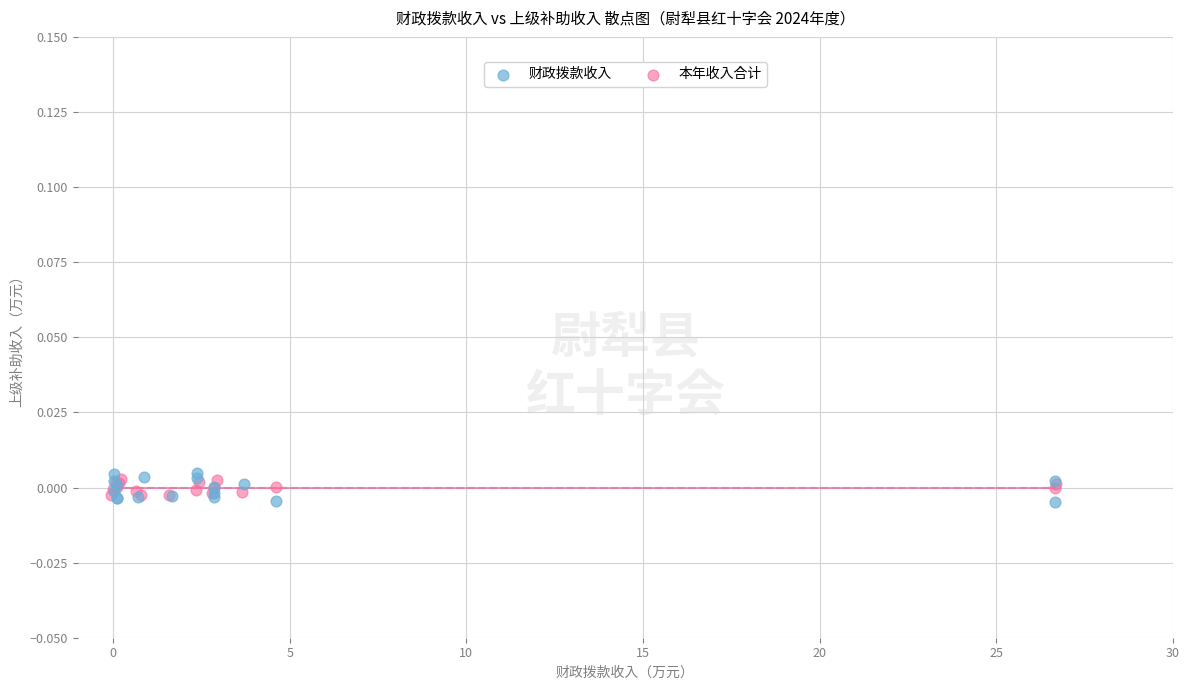

Which series has the widest spread of Y values?

财政拨款收入